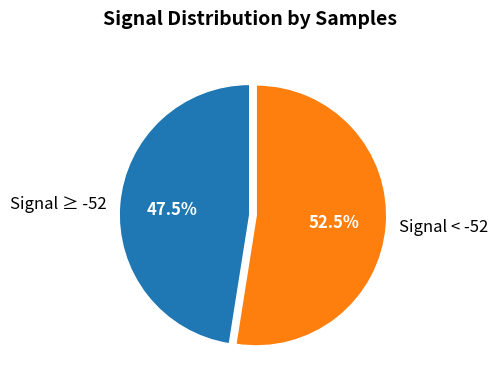

Approximately how many times larger is the value at Signal < -52 compared to Signal ≥ -52?

1.1